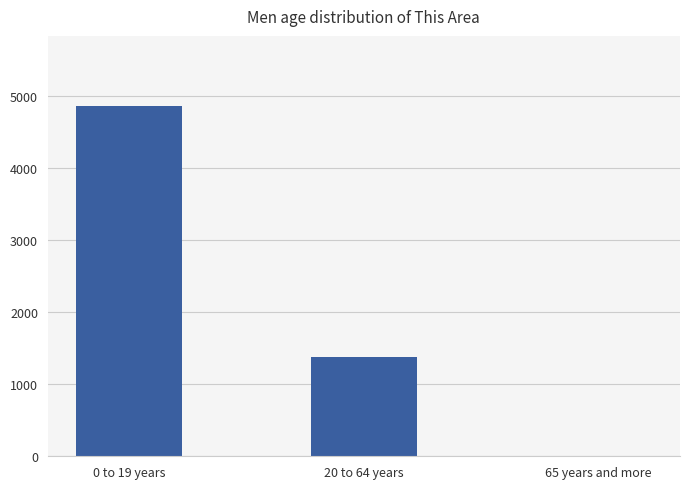

True or false: the data shows 8156 at 0 to 19 years.

False